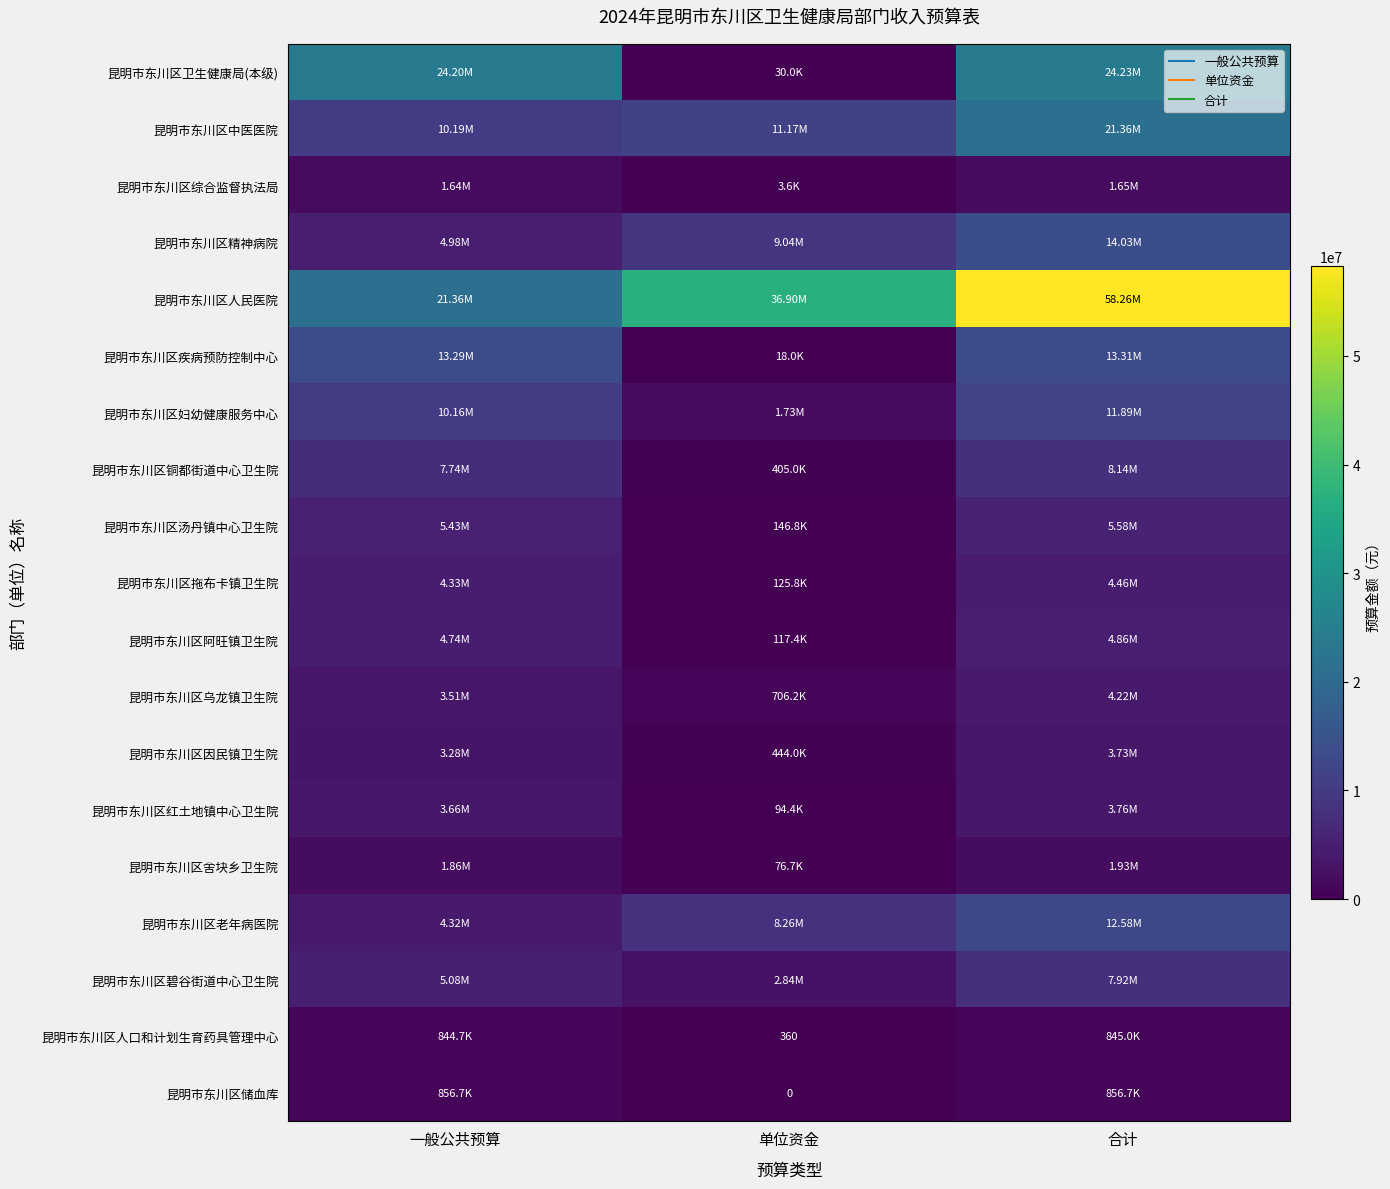

What is the total value across all series at 单位资金?

72102738.9